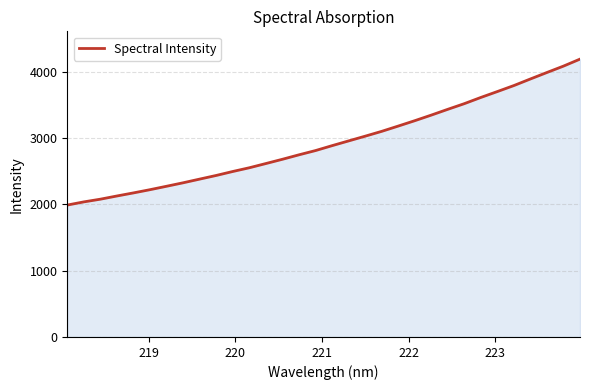

What is the smallest value displayed?

1991.6